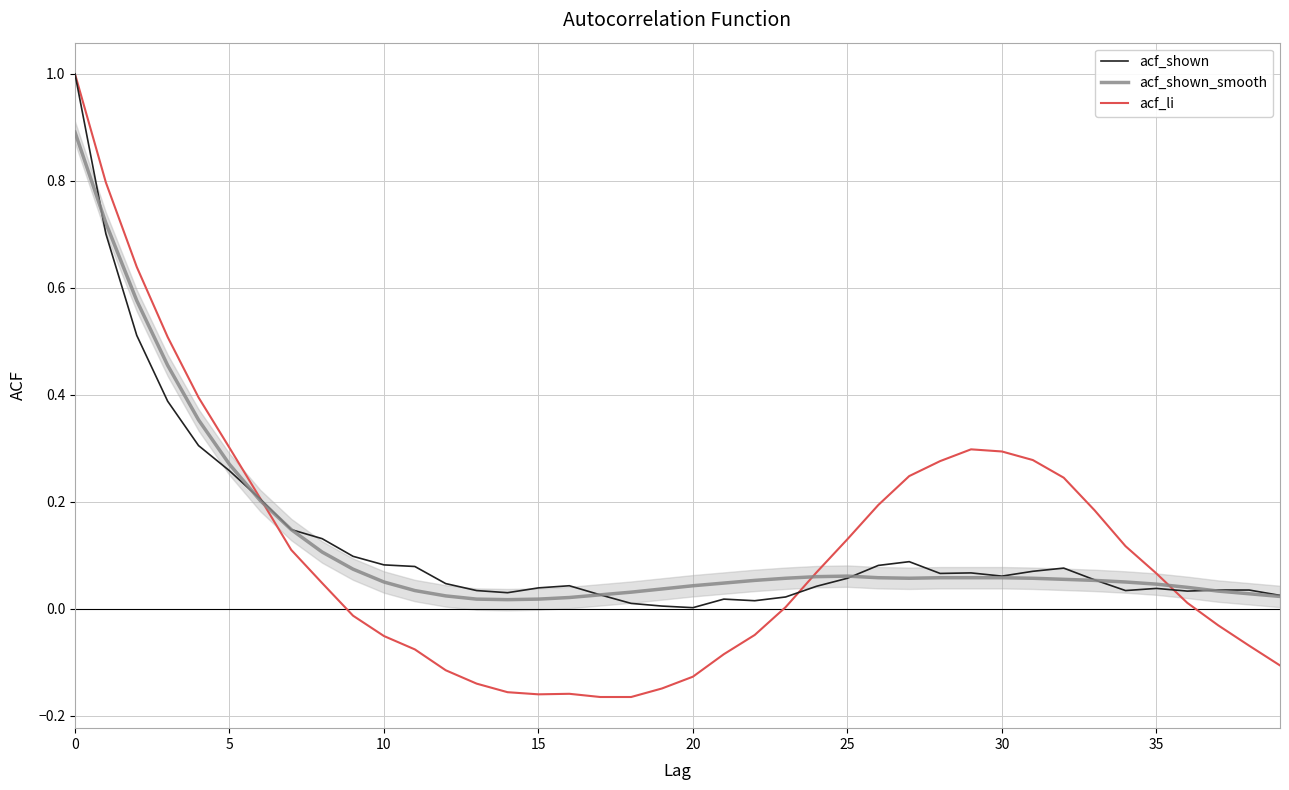

Which series has the largest range (max minus min)?

acf_li